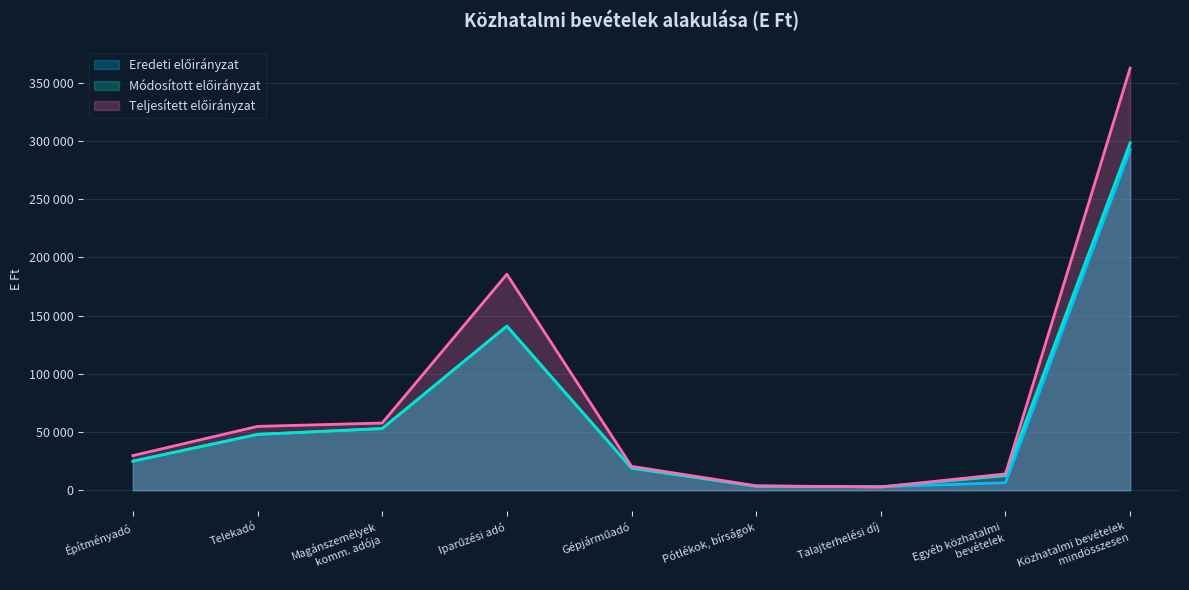

How many data points in Módosított előirányzat are above 25000?

4